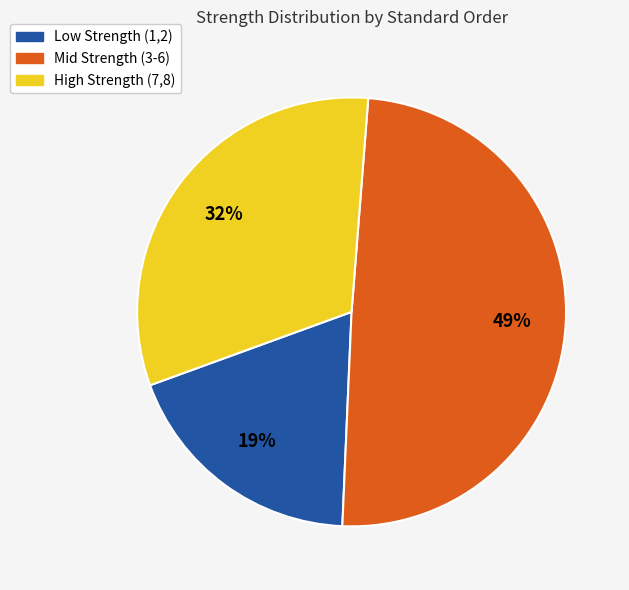

Rank the categories by value from highest to lowest.

Mid Strength (3-6), High Strength (7,8), Low Strength (1,2)